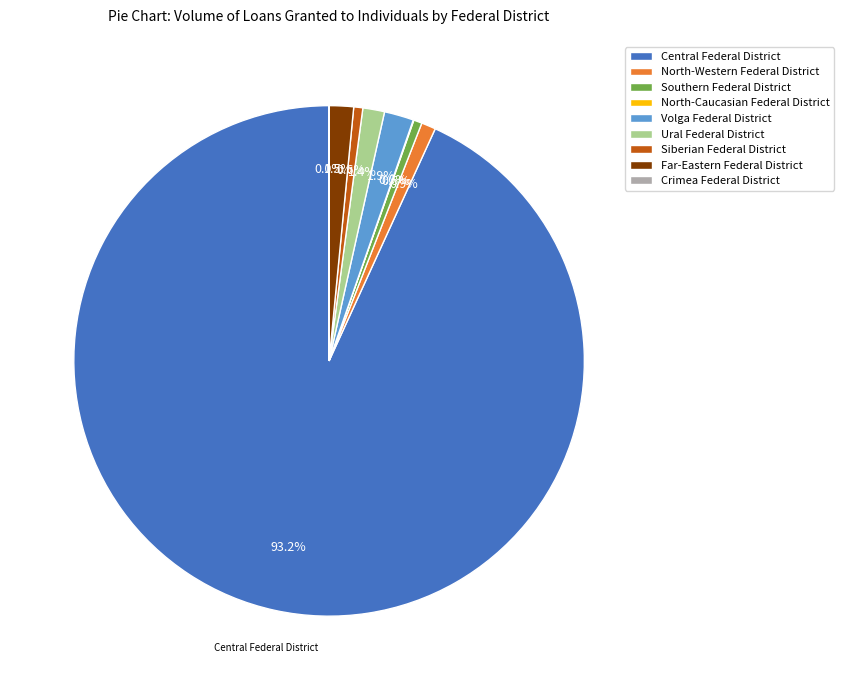

Is there a majority slice in this chart?

Yes